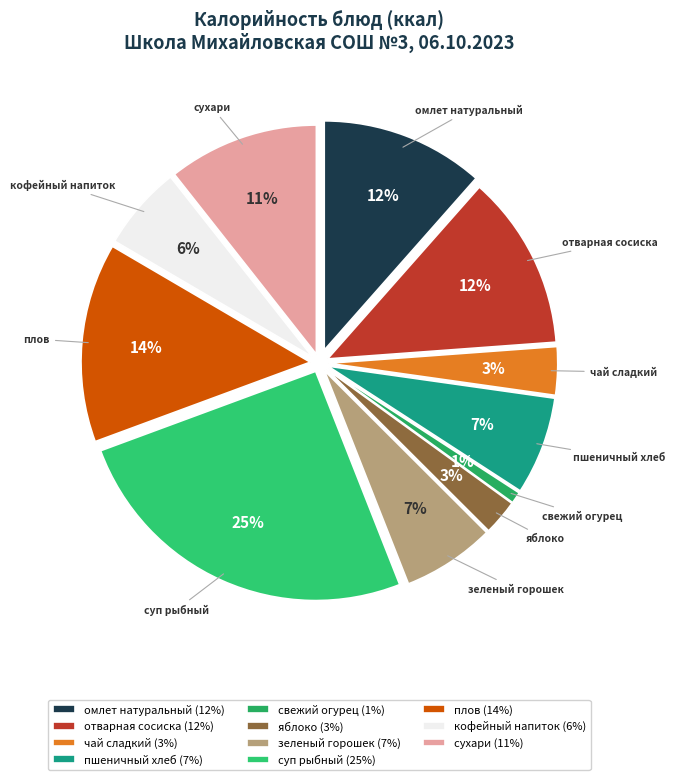

To the nearest percent, what portion does суп рыбный represent?

25%